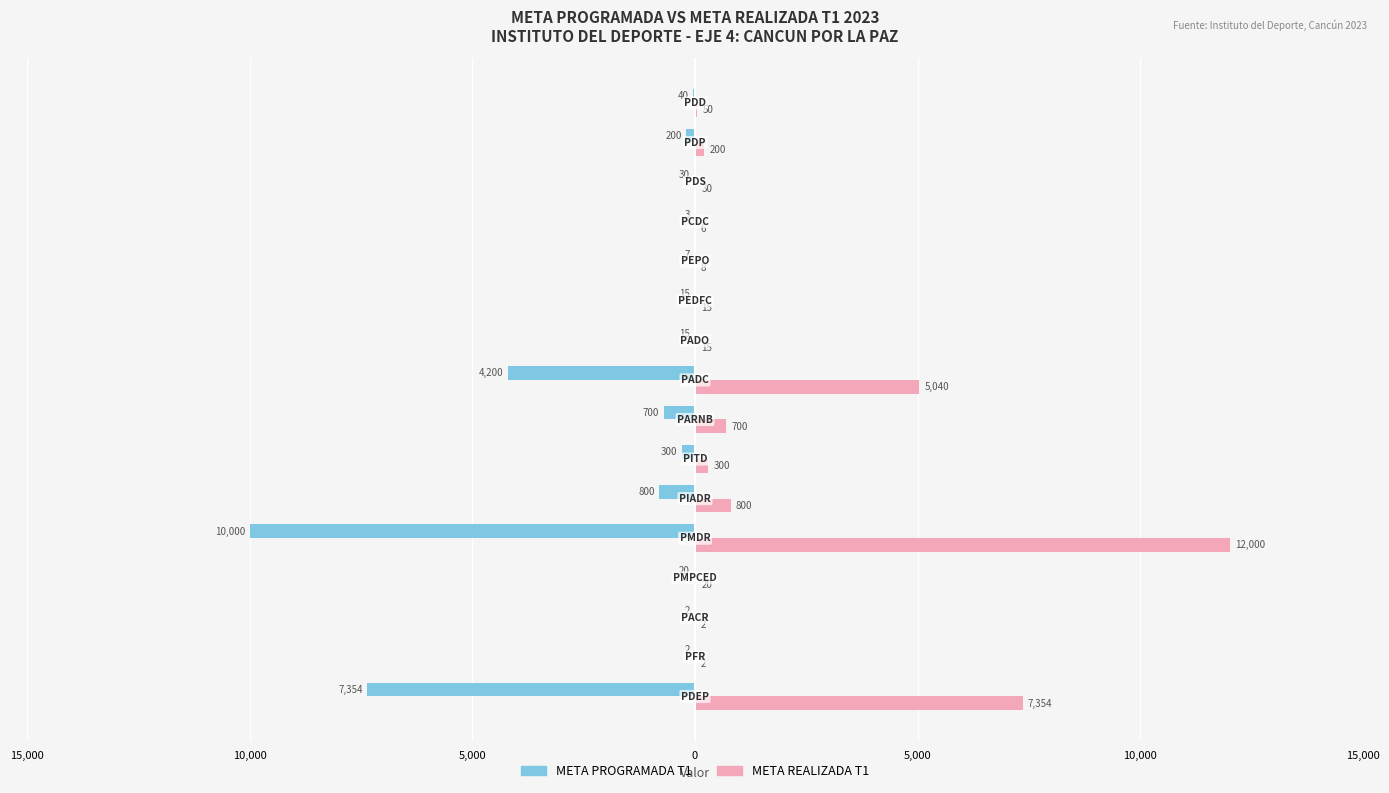

Which series has the widest spread of values?

META REALIZADA T1